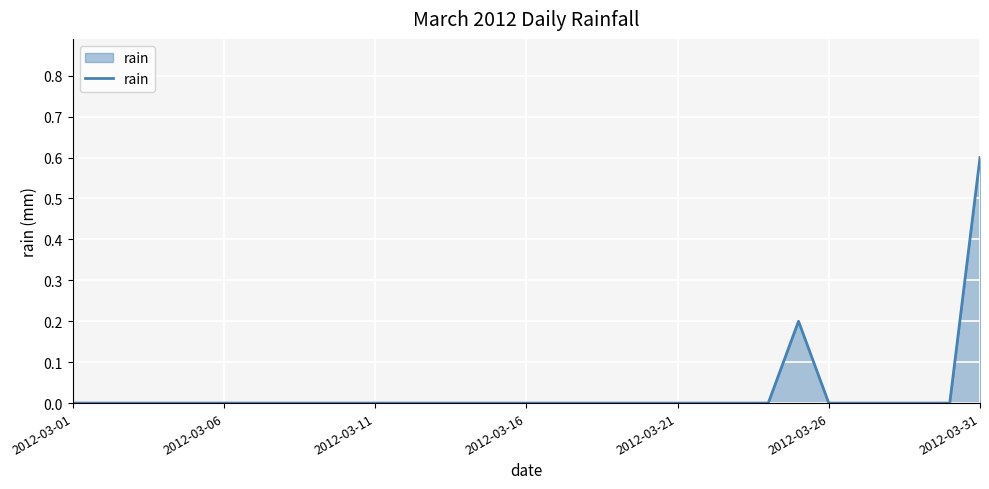

What is the maximum value shown in the chart?

0.6